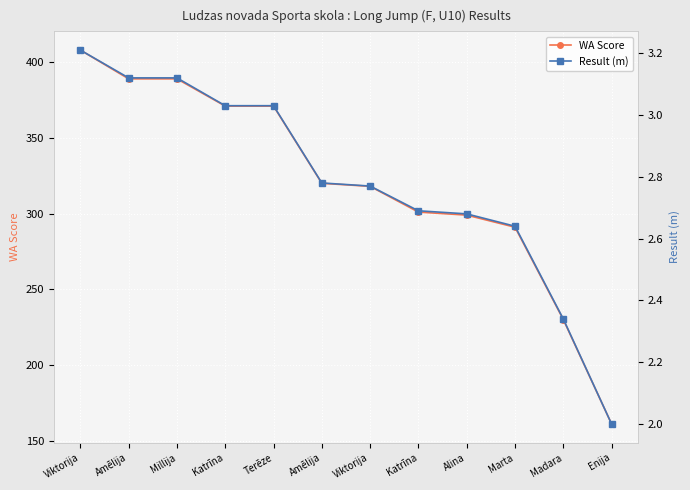

What is the difference between the highest and lowest values at Alina?

296.3